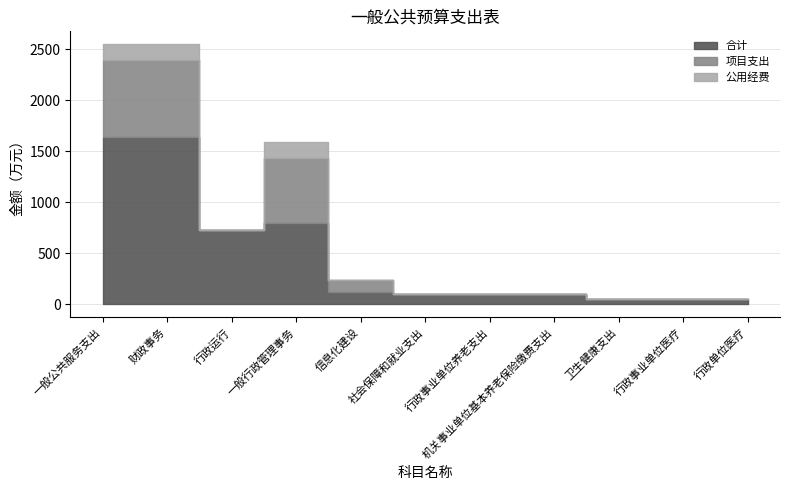

What position from the right is 行政单位医疗?

1